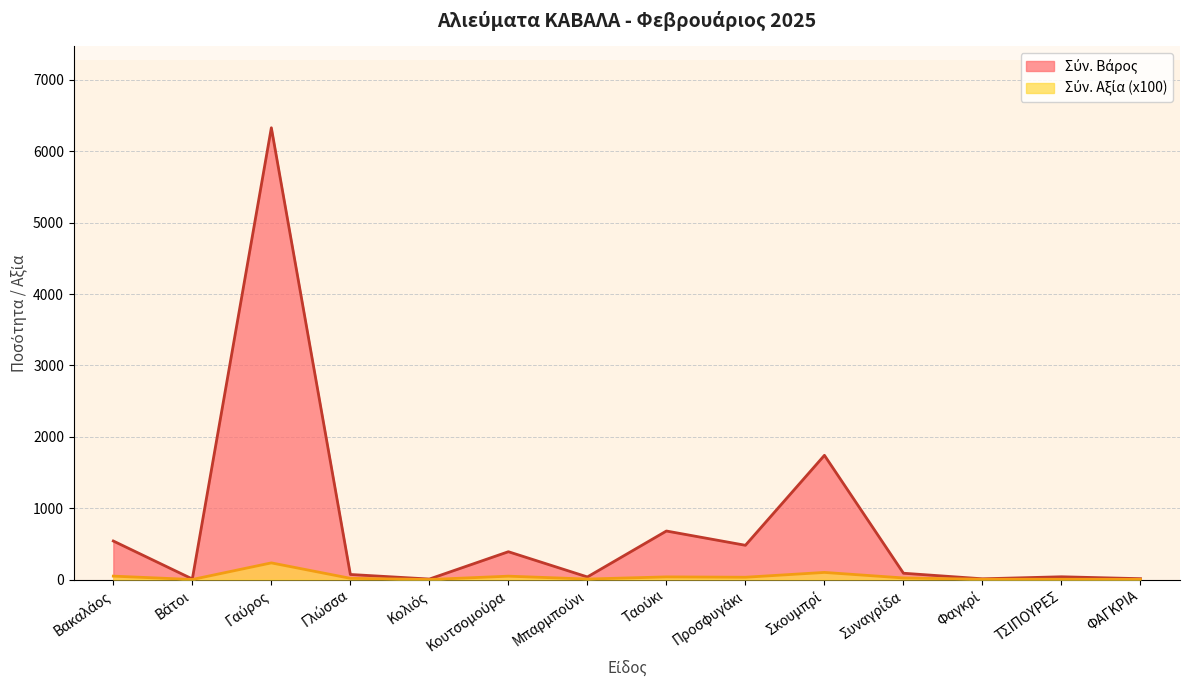

Rank the categories by Σύν. Βάρος value from lowest to highest.

Κολιός, Βάτοι, Φαγκρί, ΦΑΓΚΡΙΑ, Μπαρμπούνι, ΤΣΙΠΟΥΡΕΣ, Γλώσσα, Συναγρίδα, Κουτσομούρα, Προσφυγάκι, Βακαλάος, Ταούκι, Σκουμπρί, Γαύρος